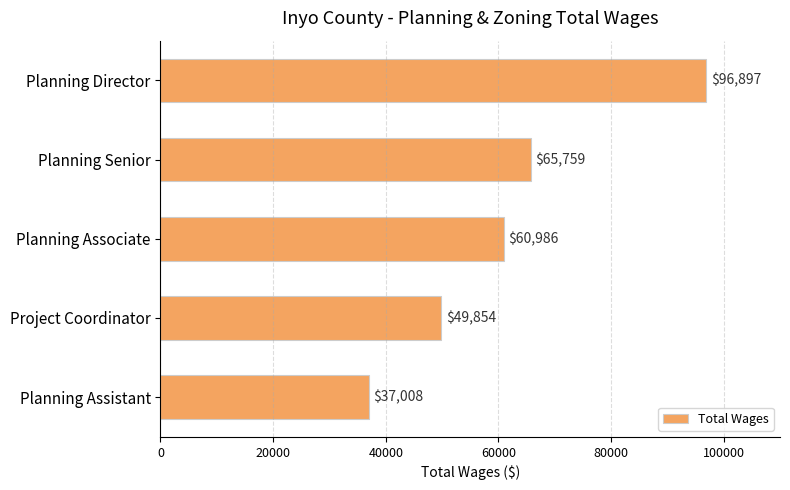

Is it true that the value at Planning Assistant is 37008?

True